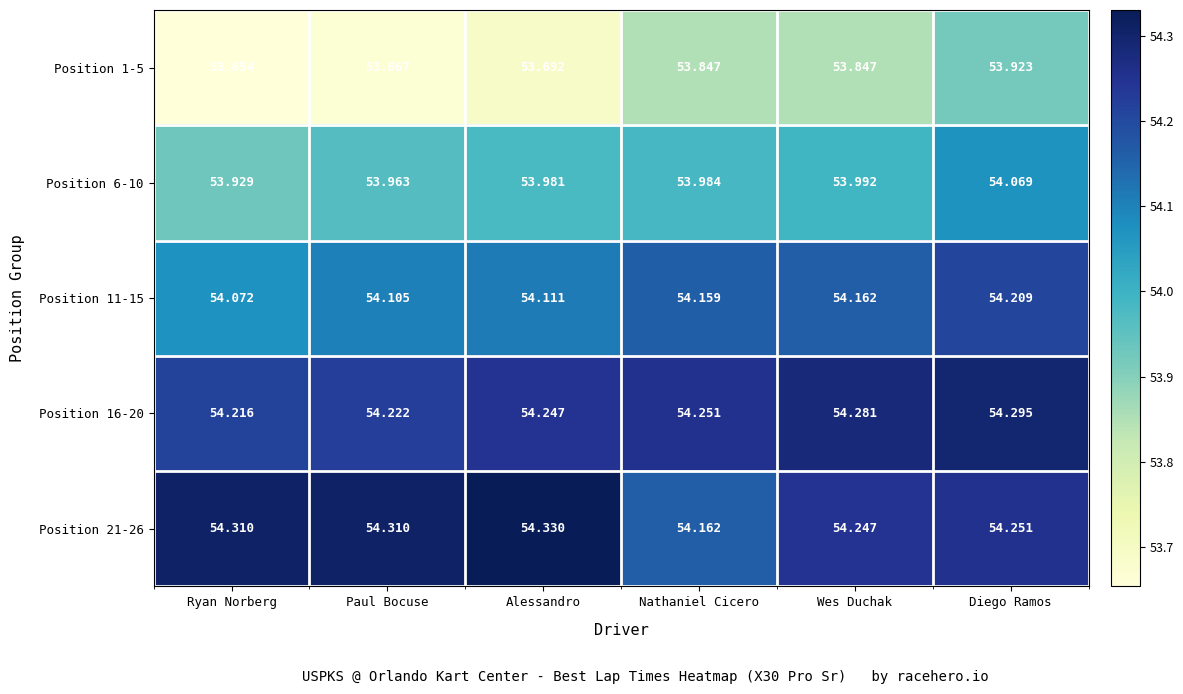

List the series in order of their peak value, lowest first.

Position 1-5, Position 6-10, Position 11-15, Position 16-20, Position 21-26